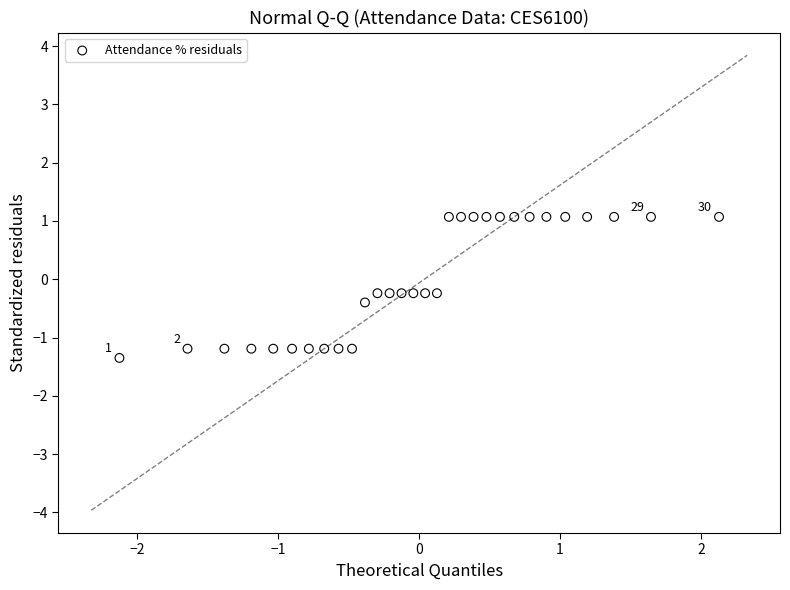

What is the range of X values (max minus min)?

4.3